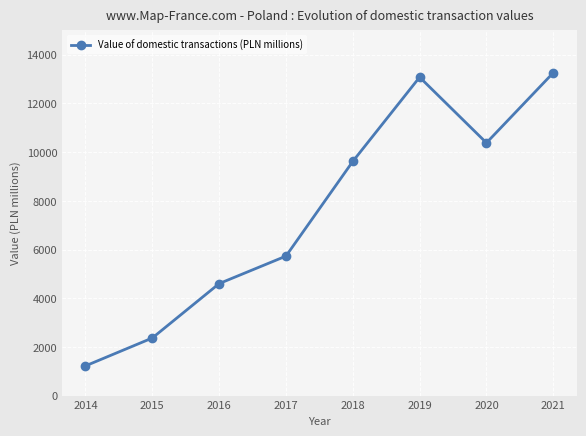

What is the value of the 3rd point from the left?

4600.3